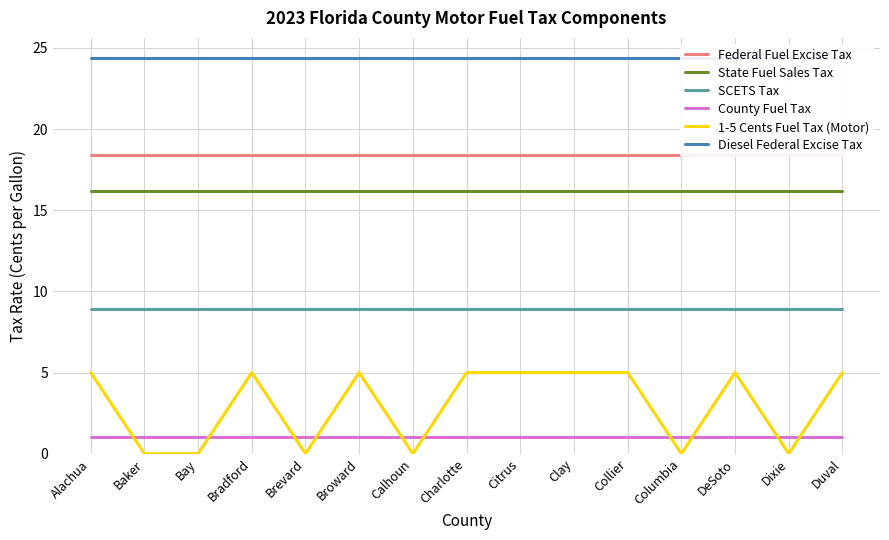

Between Bradford and Charlotte, which series saw the biggest shift?

Federal Fuel Excise Tax